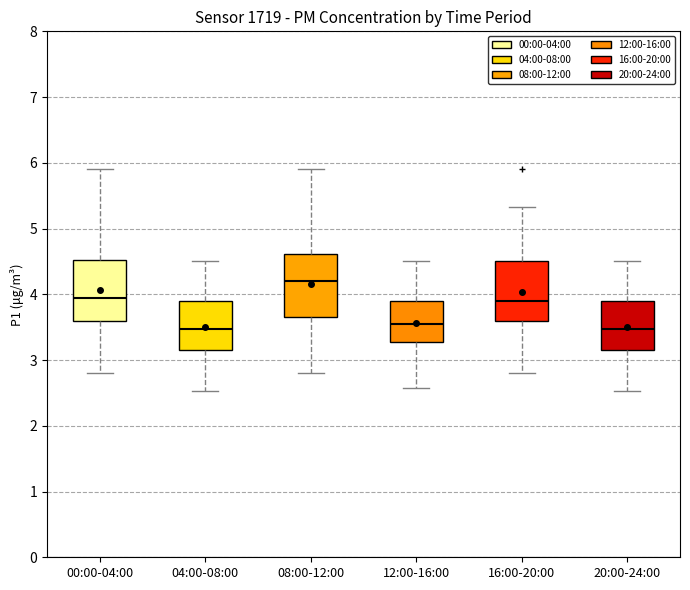

Where does the upper whisker of the box for 16:00-20:00 end on the y-axis? The values are not printed on the chart, so give them approximately, as read against the axis.

5.3